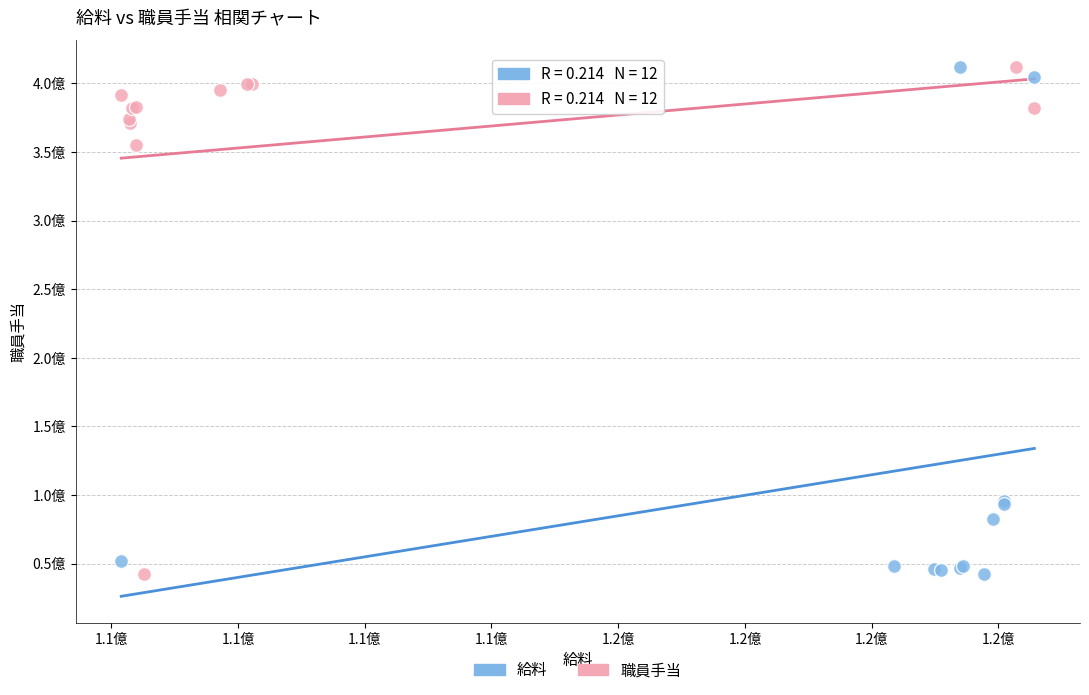

What are all the series names shown in the legend?

給料, 職員手当